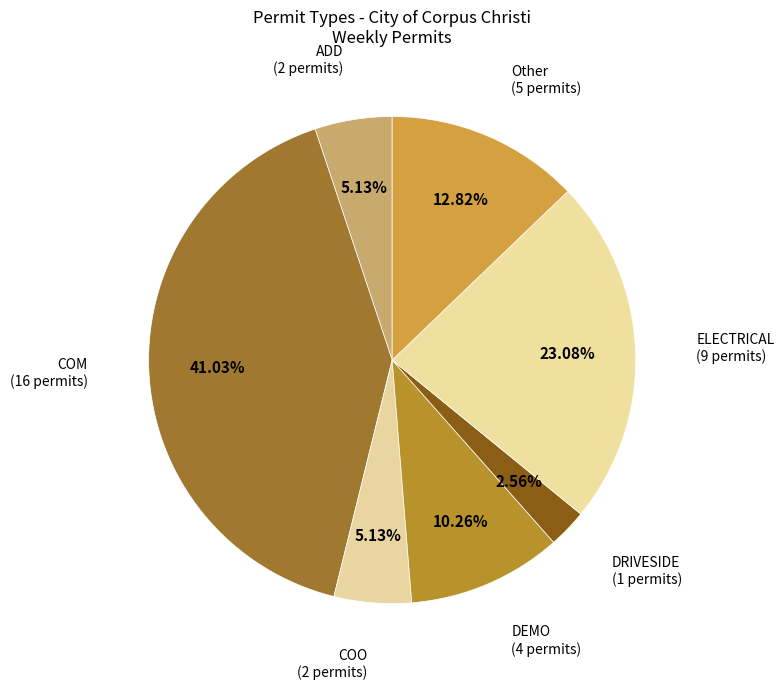

What is the smallest slice in the pie chart?

DRIVESIDE